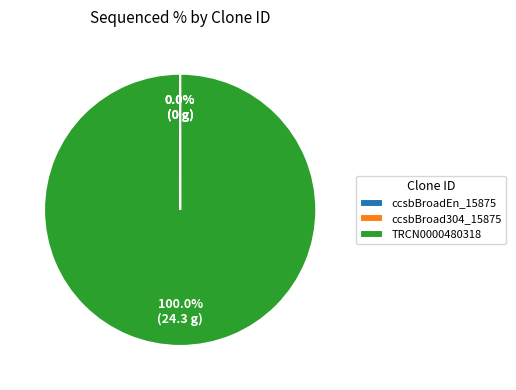

What is the largest slice in the pie chart?

TRCN0000480318